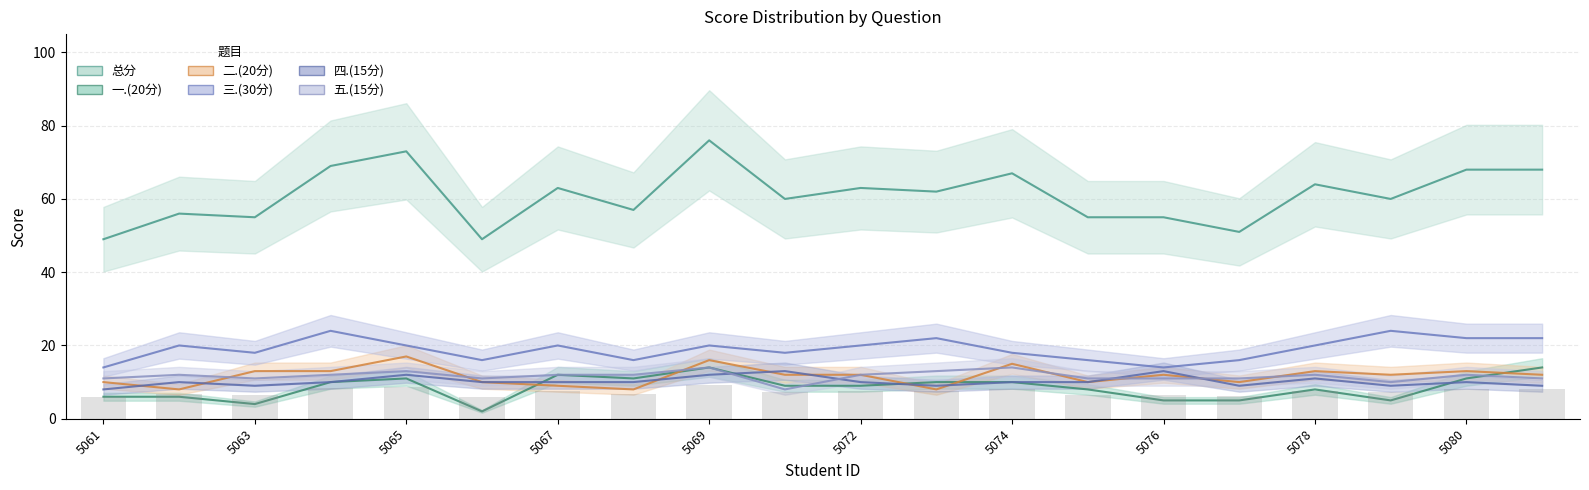

What is the value of the 三.(30分) bar at the 9th from the left?

20